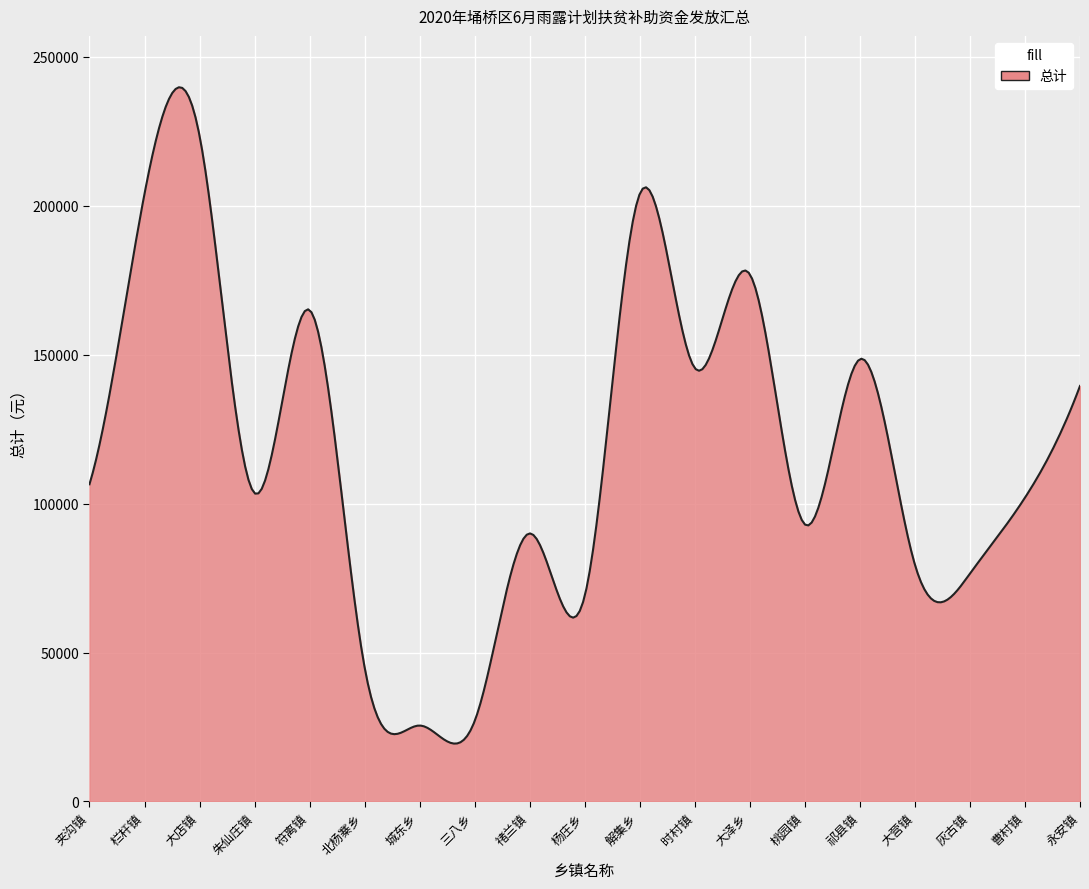

What is the difference between the maximum and minimum values?

220343.6